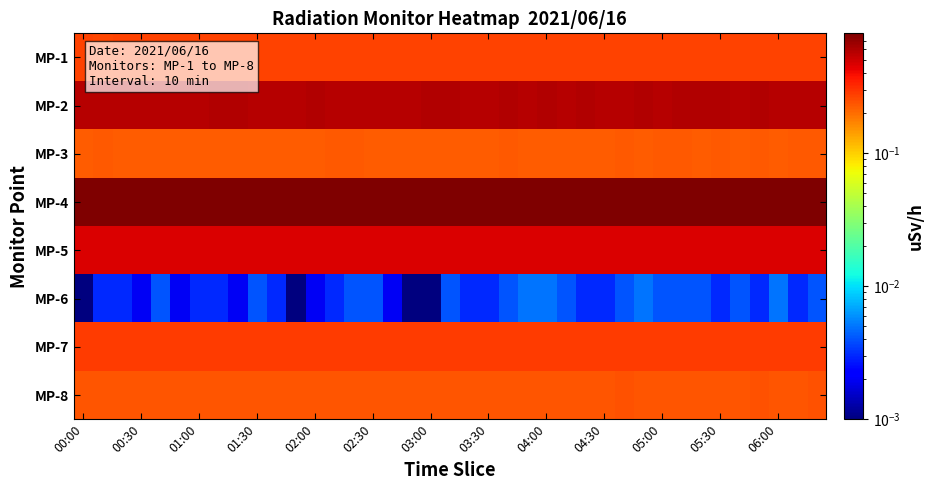

Which category has the highest value across all series?

23